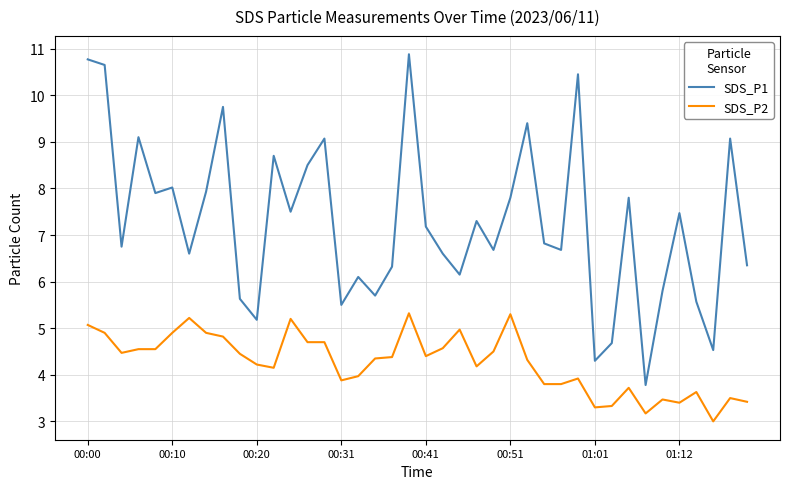

Which series has the widest spread of values?

SDS_P1